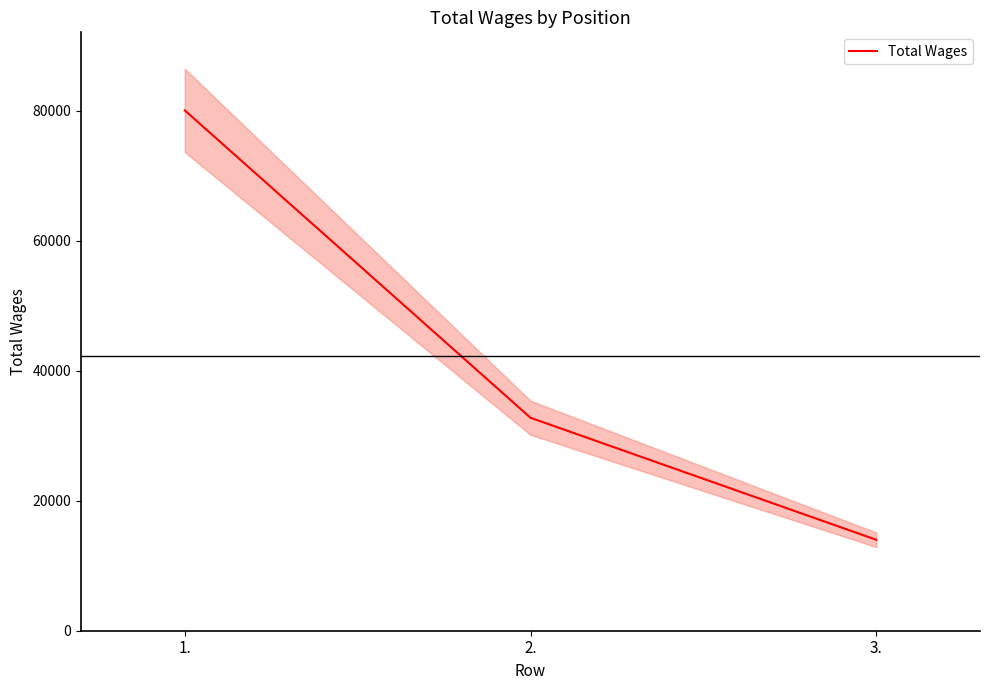

What is the minimum value shown in the chart?

13982